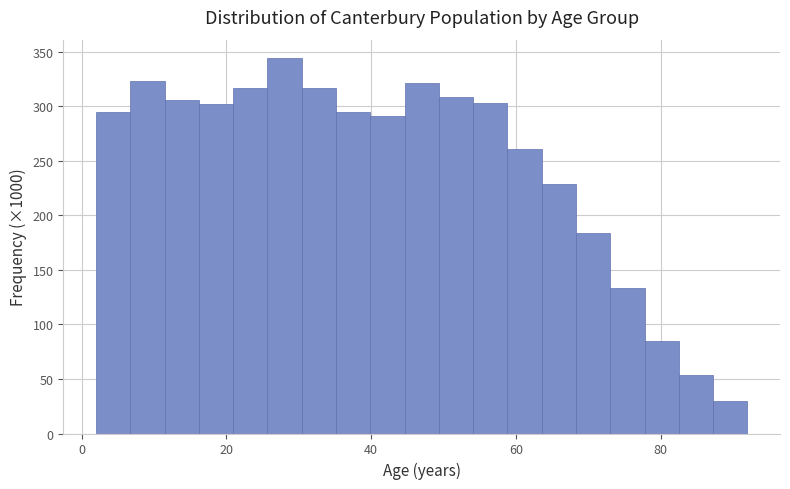

Read against the x-axis, roughly where is the centre of the tallest bar?

28